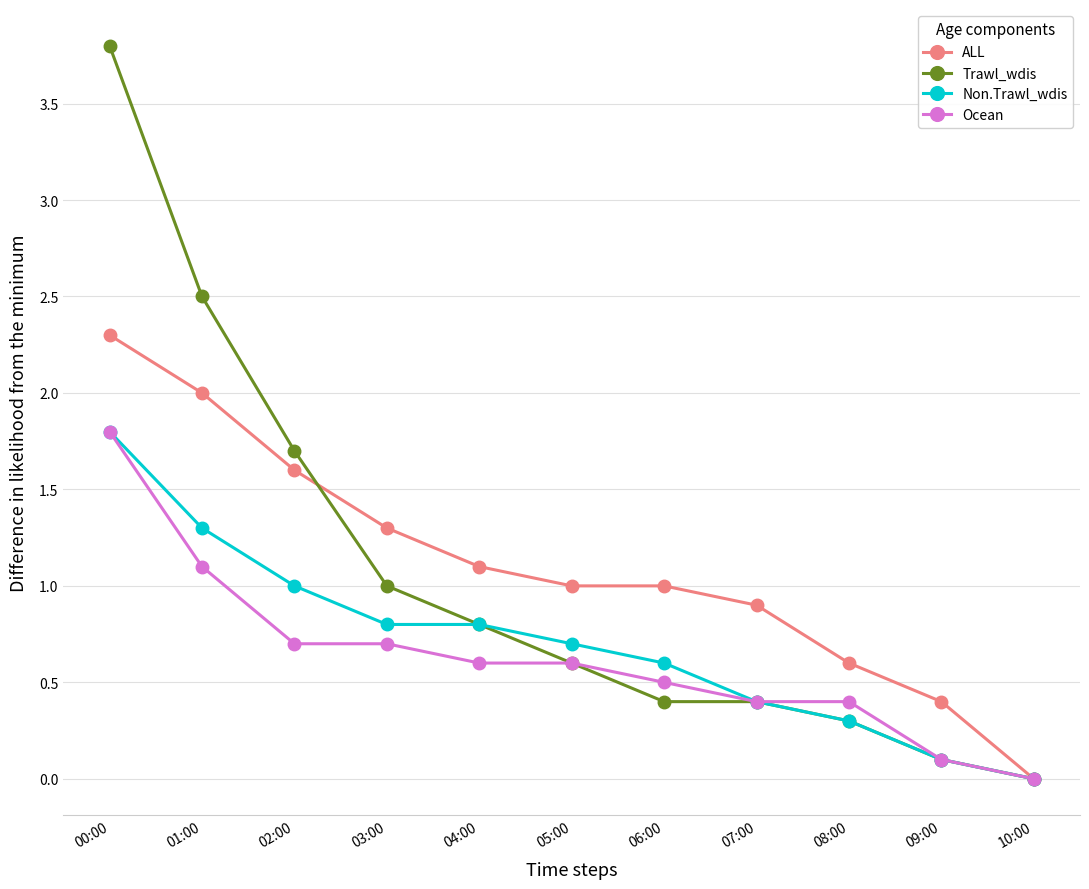

Is it true that Ocean equals 1.5 at 01:00?

False